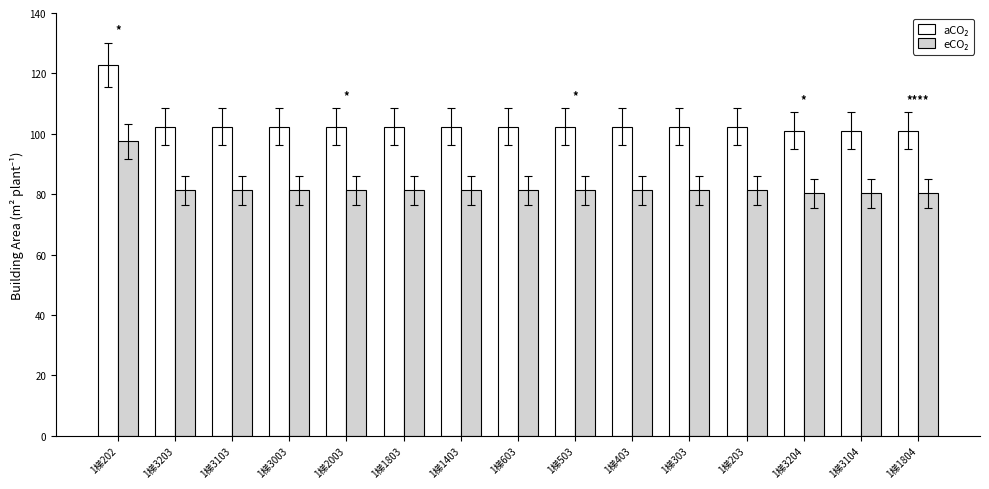

What is the difference between the highest and lowest values at 1梯3104?

20.8